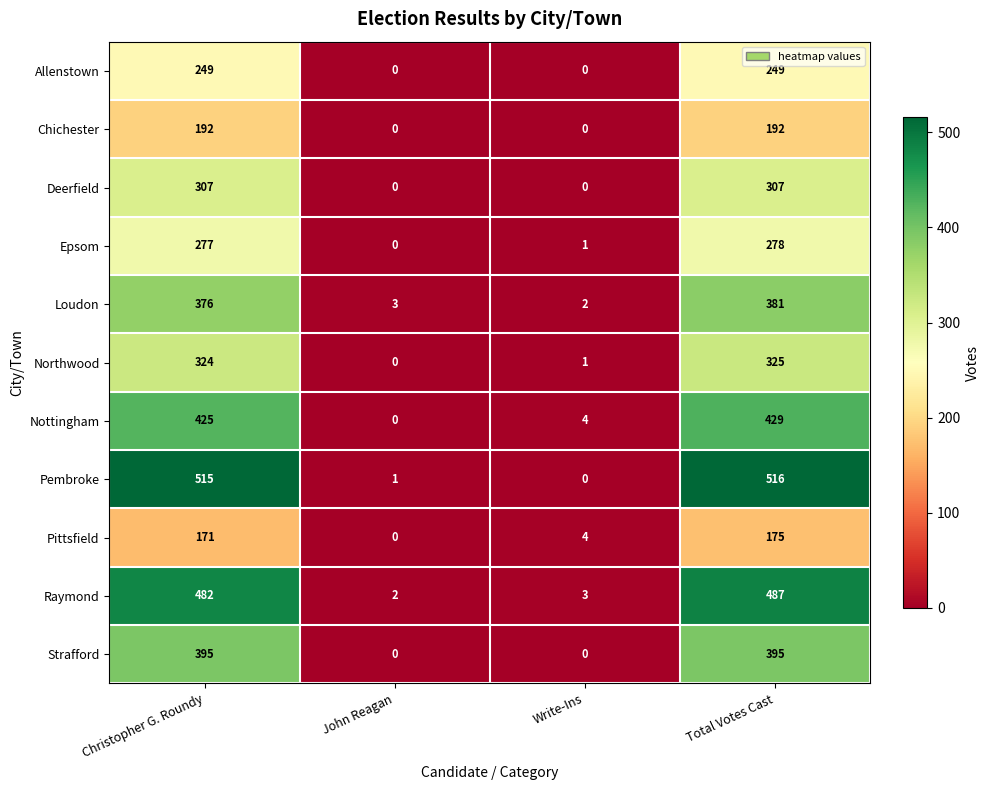

What is the difference between the highest and lowest values at Write-Ins?

4